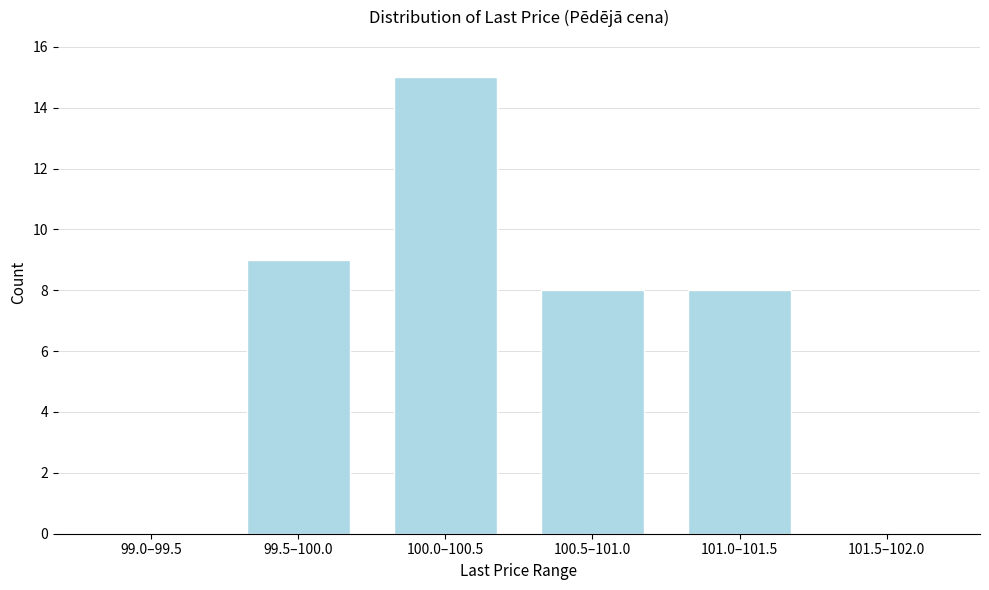

Reading left to right, extract all data points from this chart.

99.0–99.5=0	99.5–100.0=9	100.0–100.5=15	100.5–101.0=8	101.0–101.5=8	101.5–102.0=0